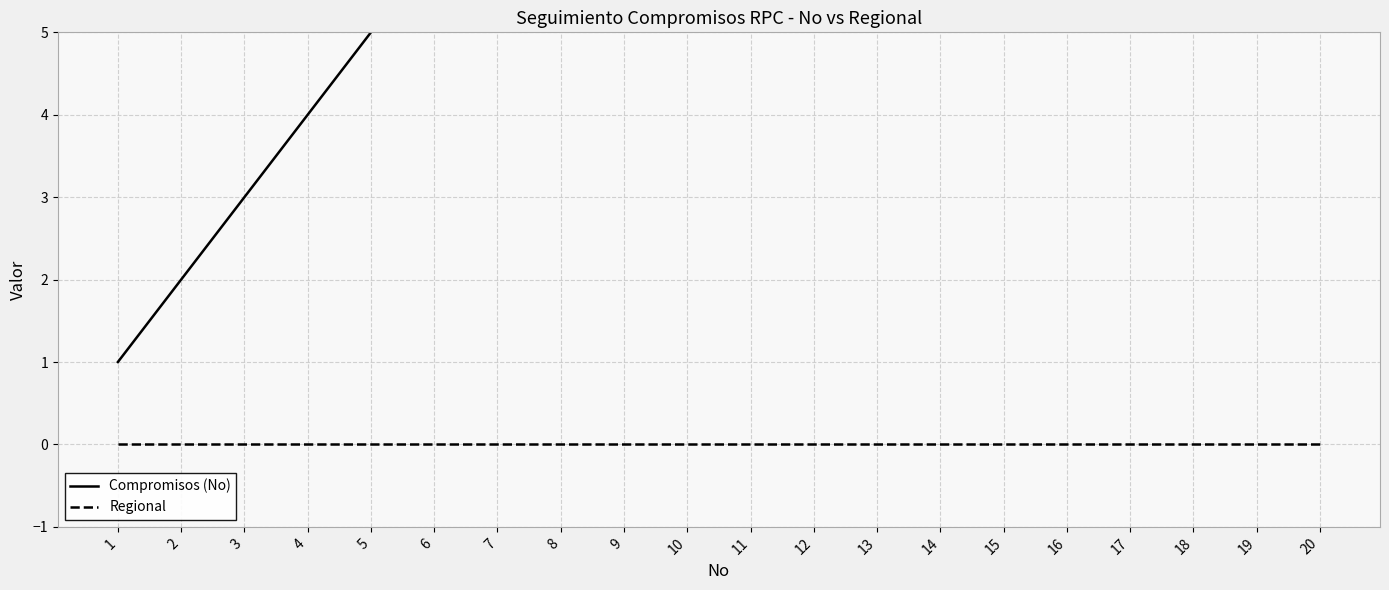

Is it true that Regional equals 0 at 12?

True